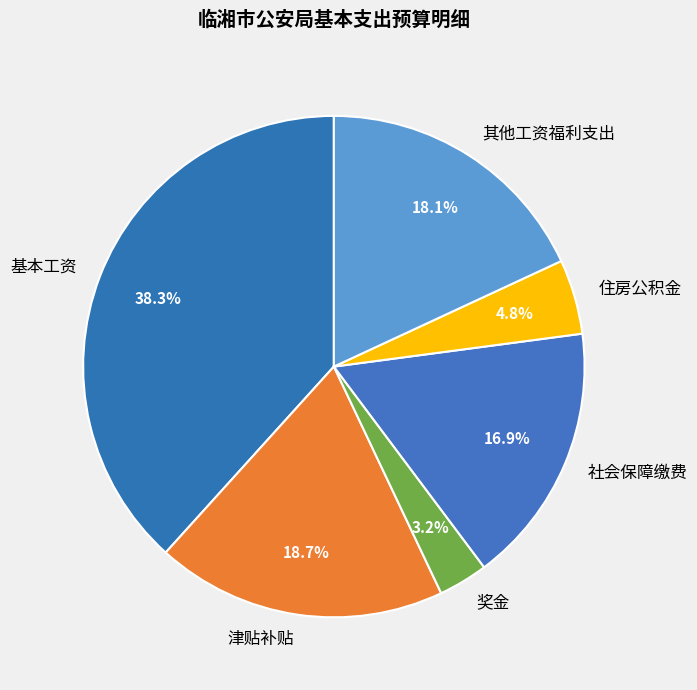

Does 住房公积金 represent more than half of the total?

No